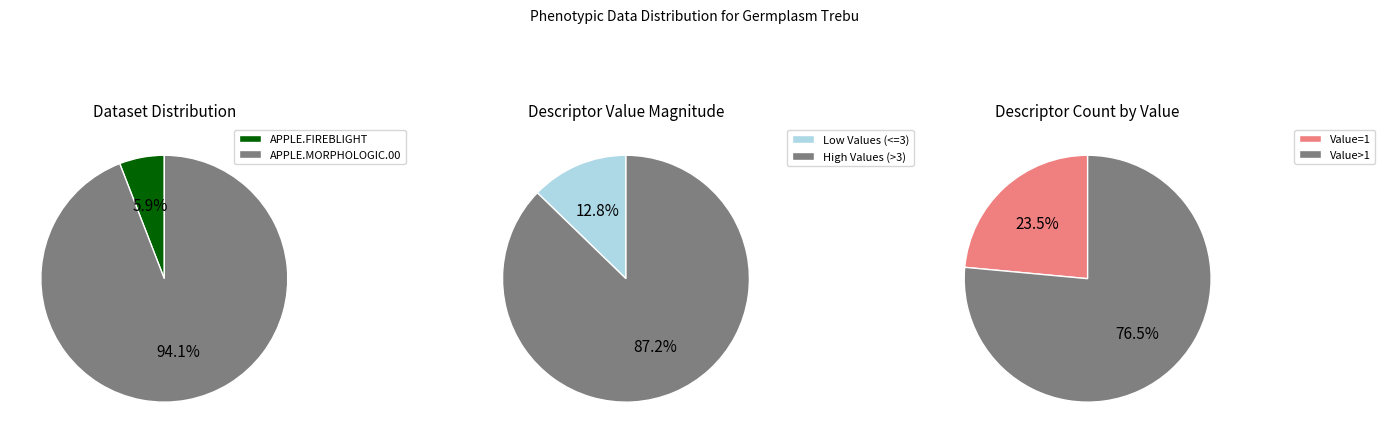

To the nearest percent, what percentage of the pie is APPLE.MORPHOLOGIC.00?

94%